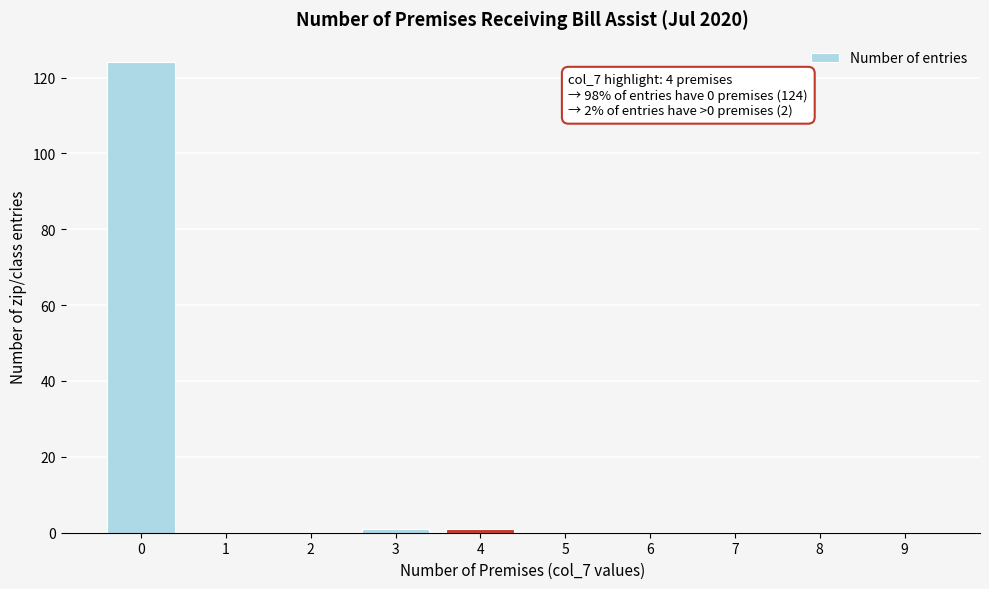

Reading left to right, transcribe all the data shown in this chart.

0=124	1=0	2=0	3=1	4=1	5=0	6=0	7=0	8=0	9=0